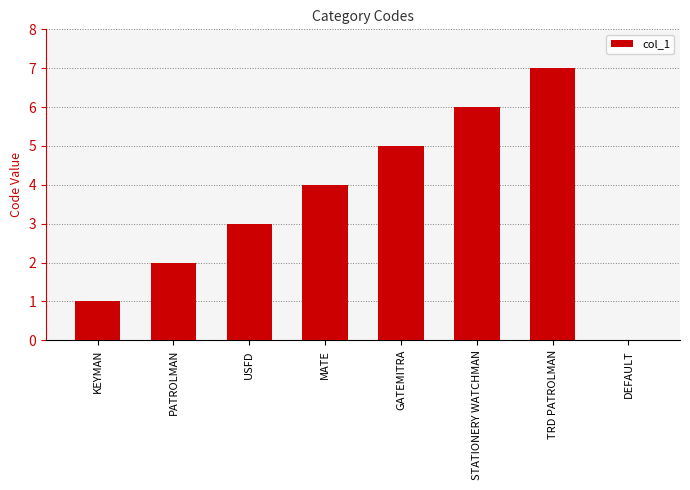

At which label is the value closest to 3?

USFD